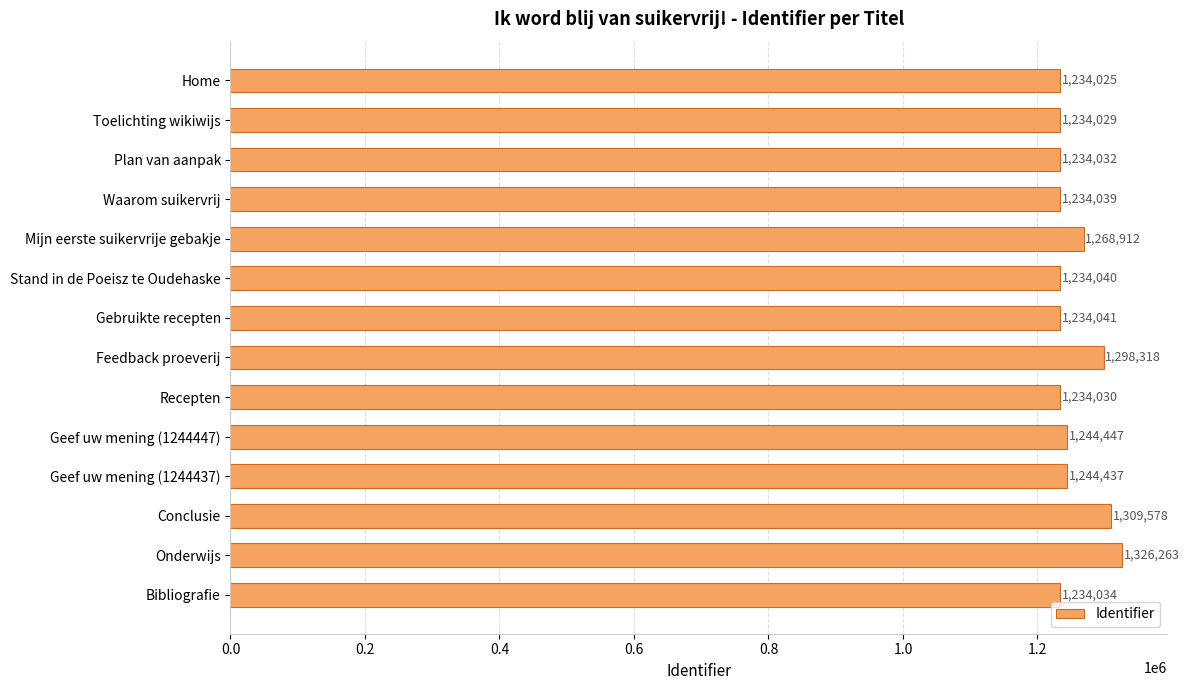

True or false: the data shows 507042 at Plan van aanpak.

False